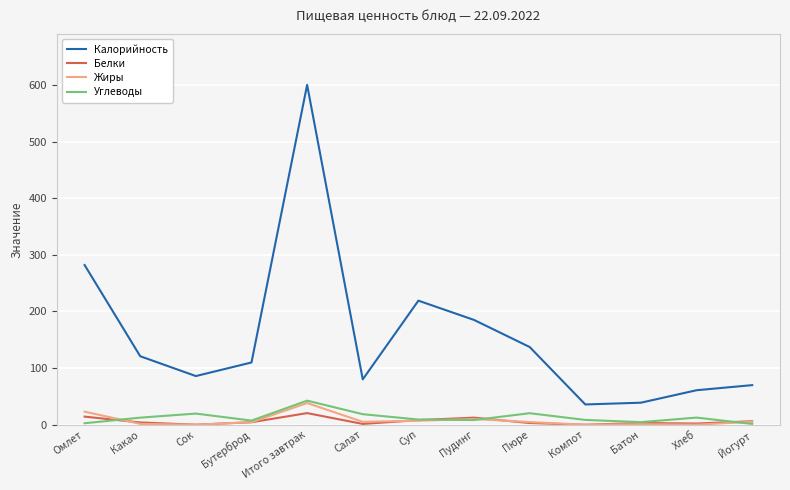

True or false: Калорийность and Белки cross at least once.

False